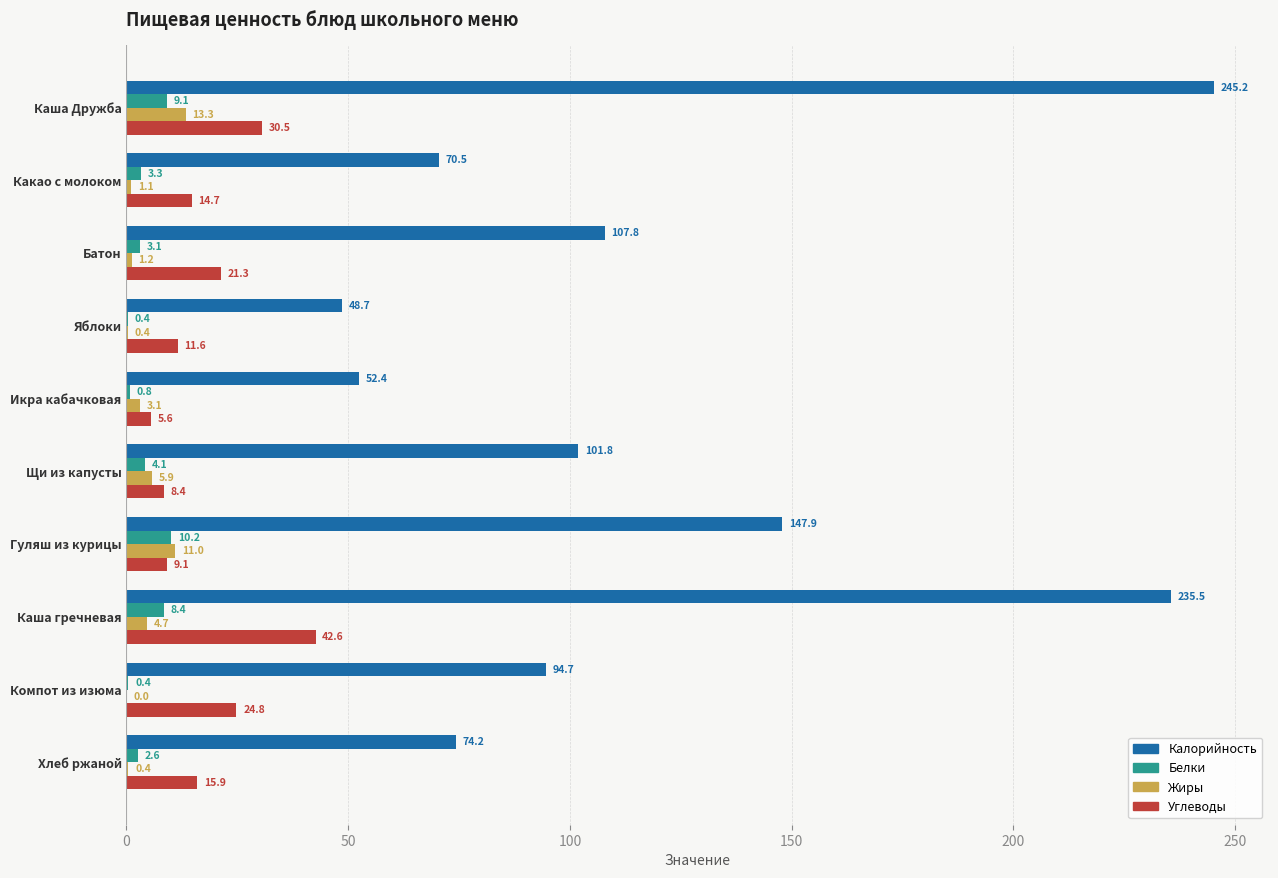

Is it true that Углеводы equals 4.2 at Хлеб ржаной?

False